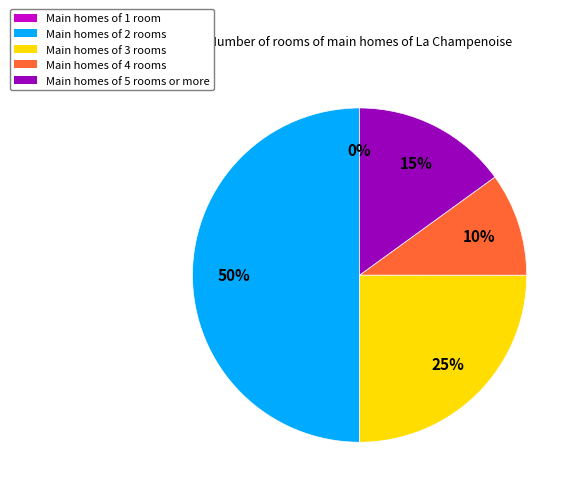

Combined, do Main homes of 5 rooms or more and Main homes of 4 rooms account for over 50%?

No